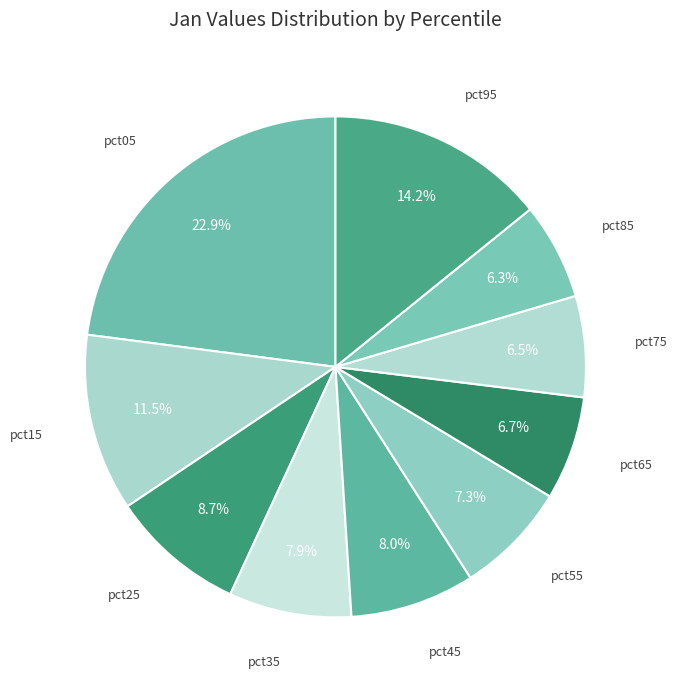

Count the number of slices in the pie.

10